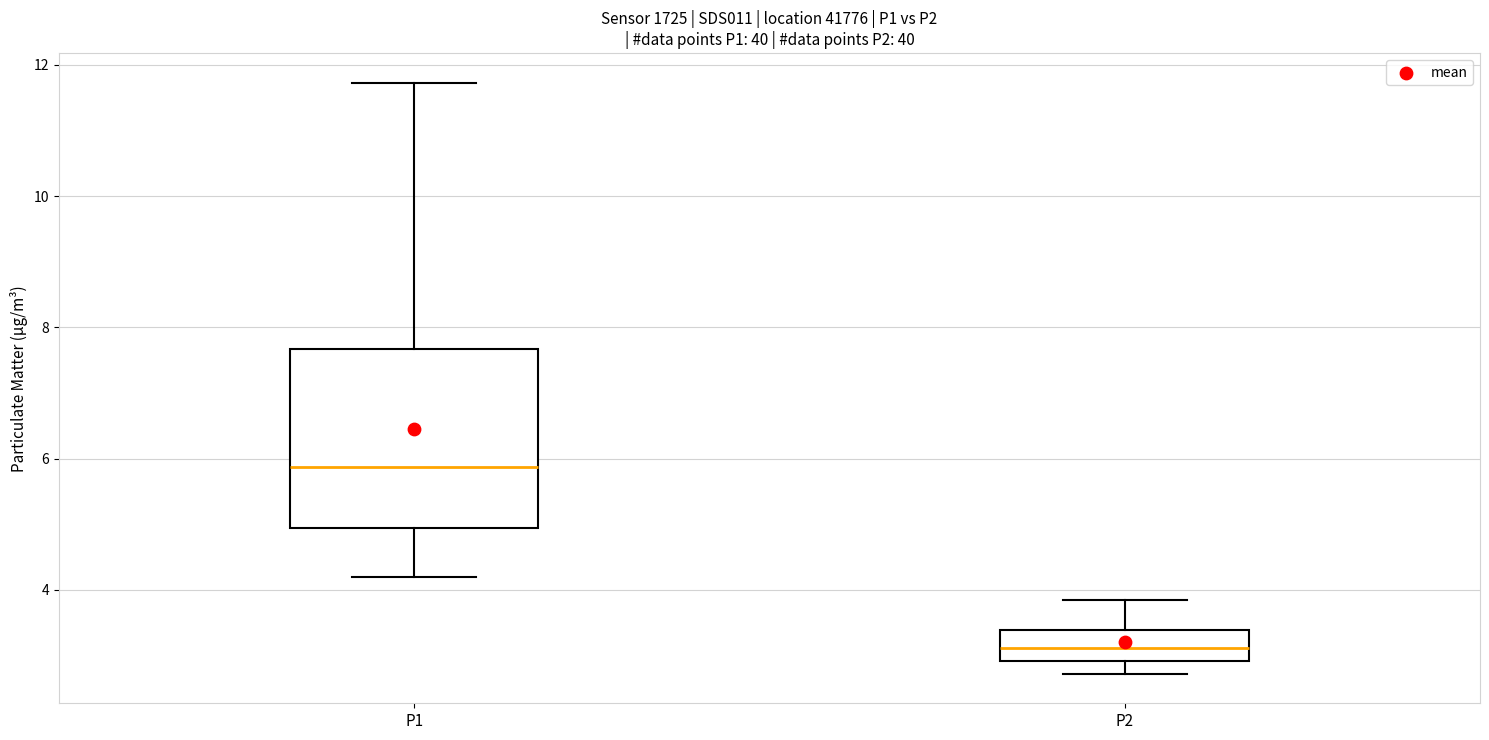

Which box's median line is the lowest?

P2